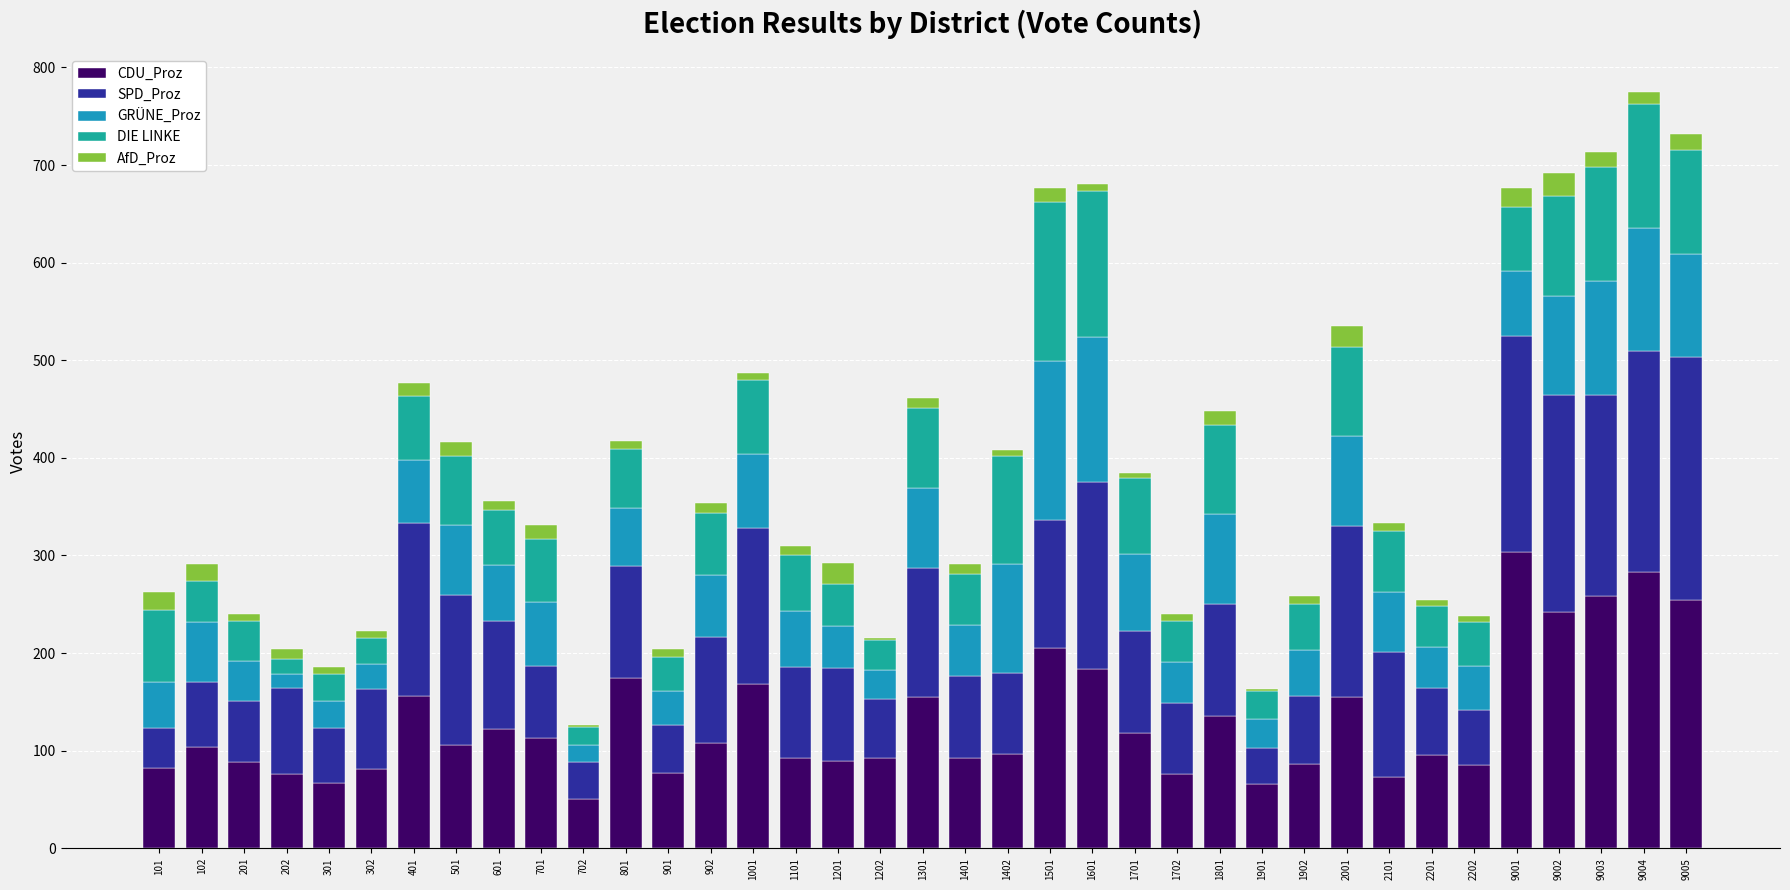

How many distinct data groups are displayed?

5